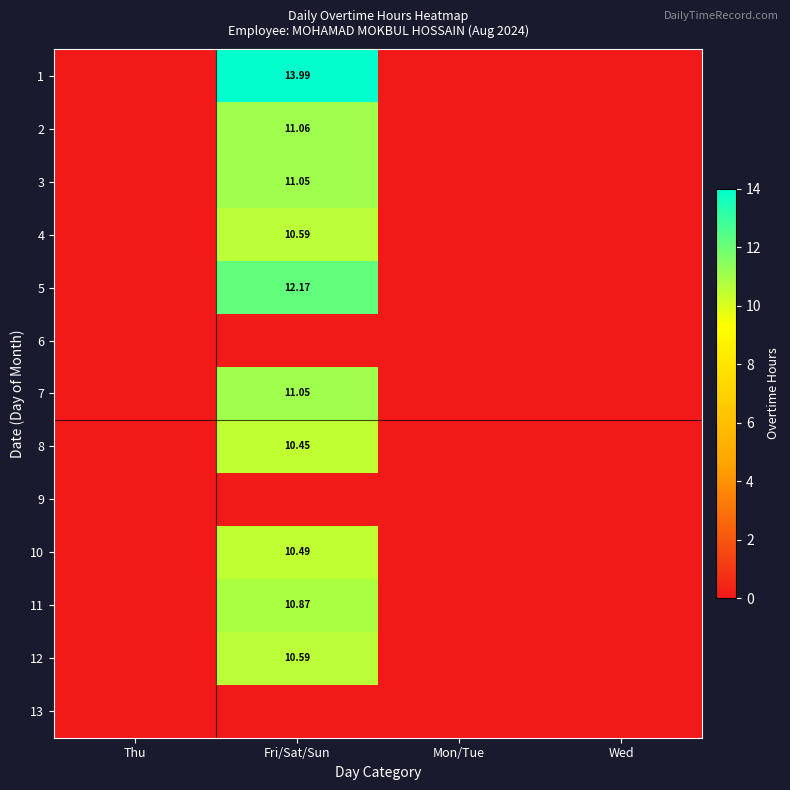

At which category does the chart reach its minimum across all series?

Thu